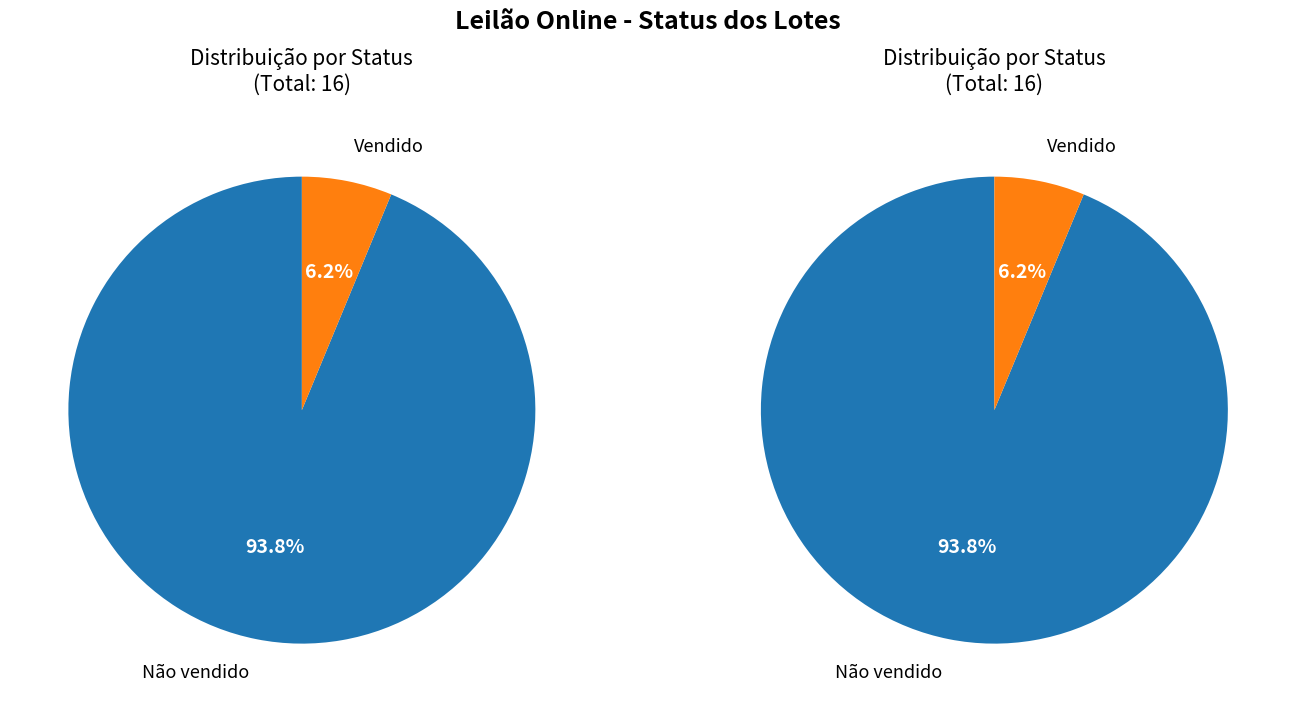

What is the change in value from Não vendido to Vendido?

-14